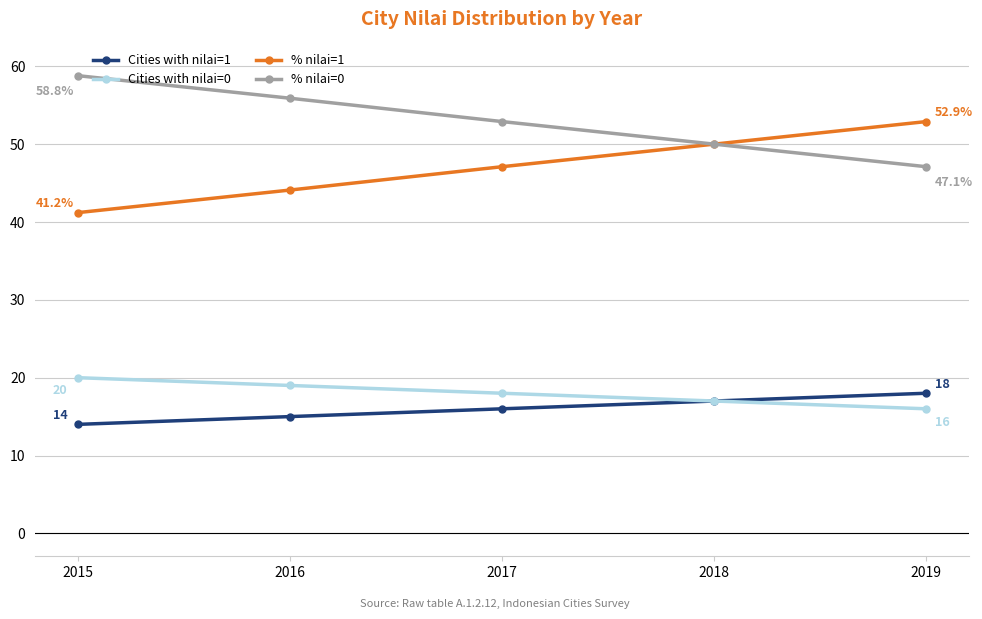

At which label does Cities with nilai=0 first exceed 18?

2015